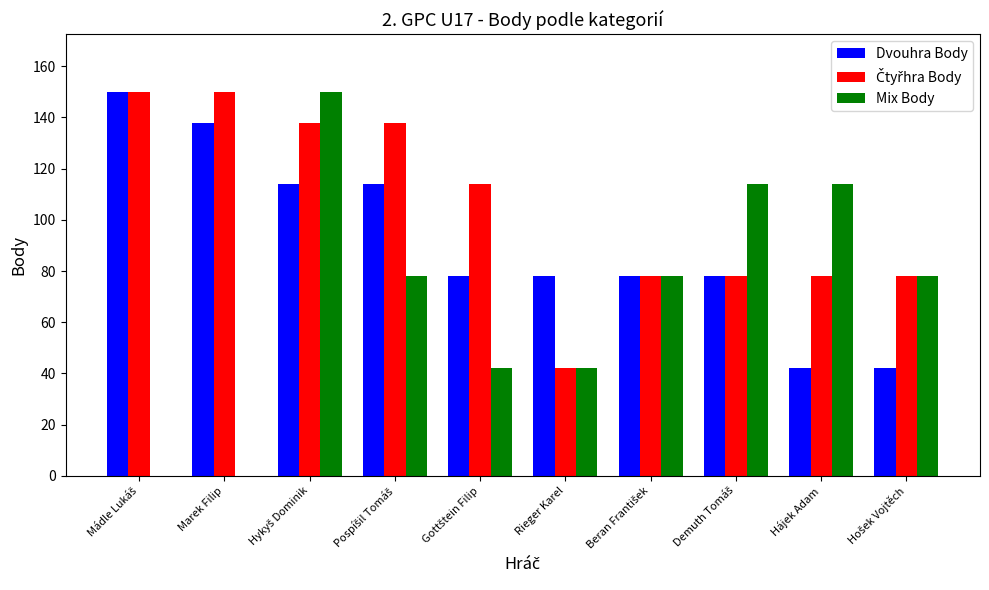

What value does the Mix Body series have at Hájek Adam?

114